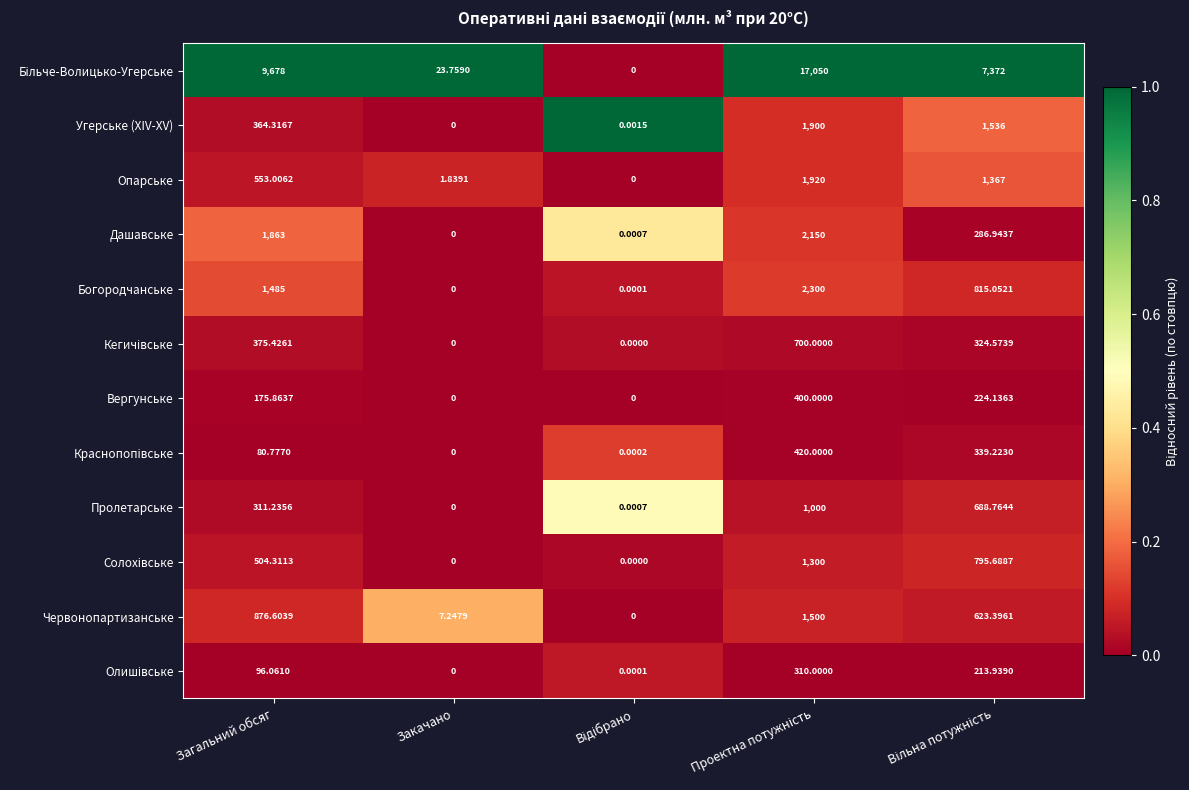

How many values in Вергунське are above zero?

3